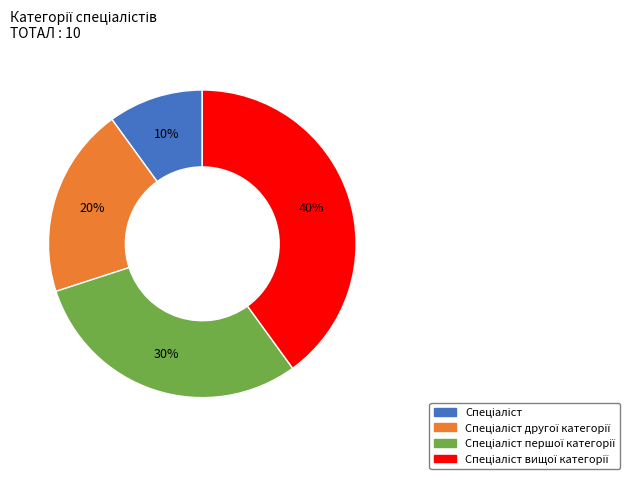

Is there any slice that represents more than half of the pie?

No